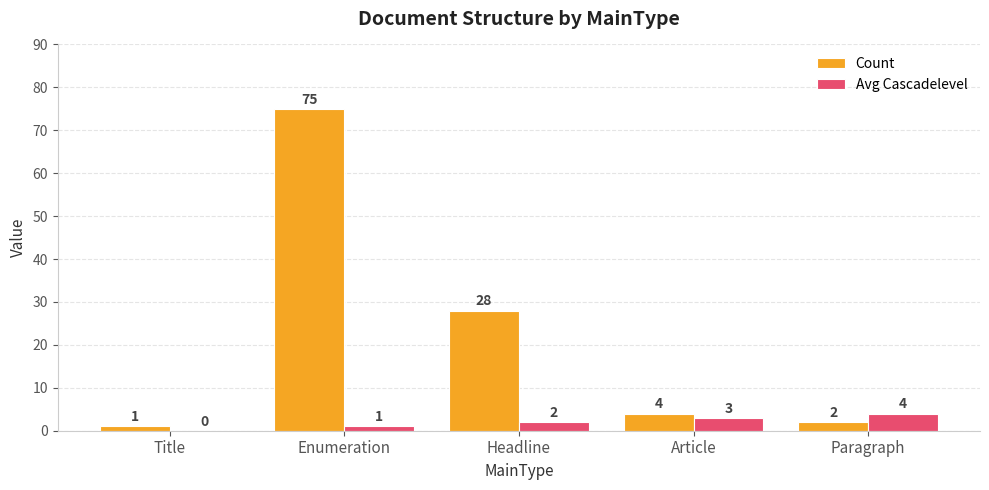

Count the number of categories in the chart.

5